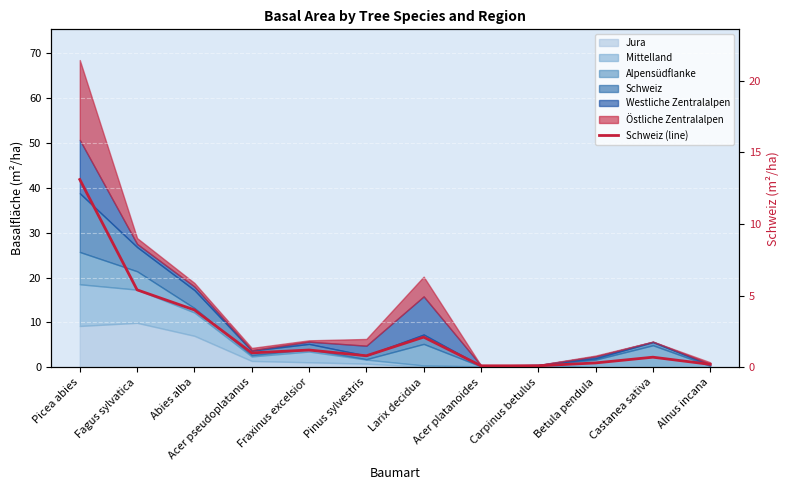

What is the difference between the maximum and minimum values?

13.0